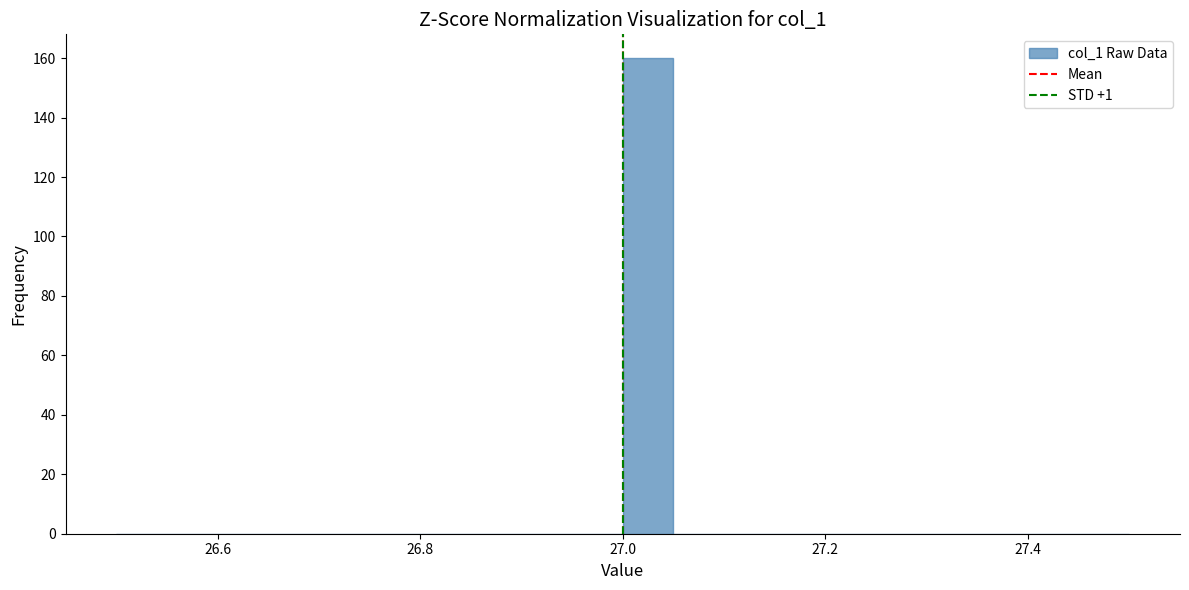

Read against the x-axis, roughly where is the centre of the tallest bar?

27.02